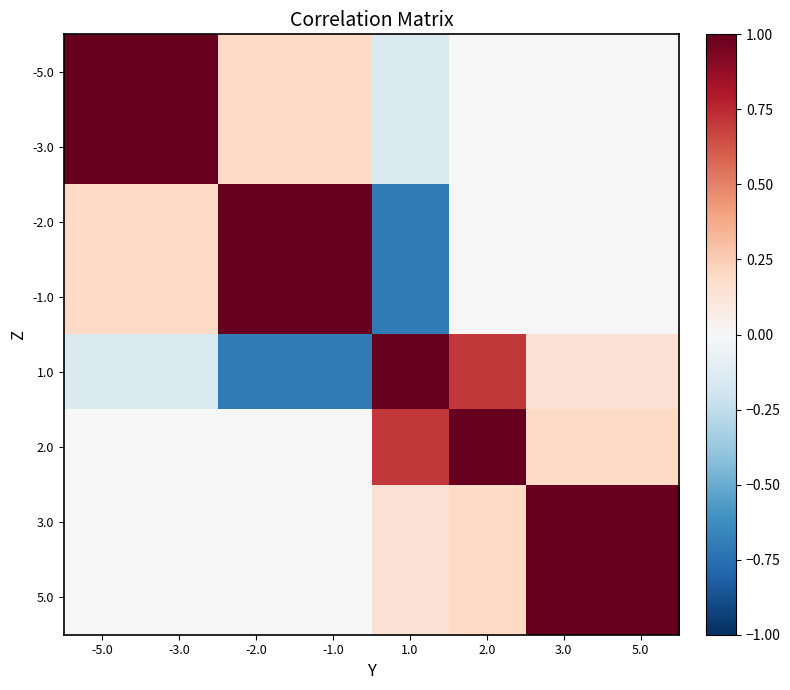

What is the total value across all series at -2.0?

1.7